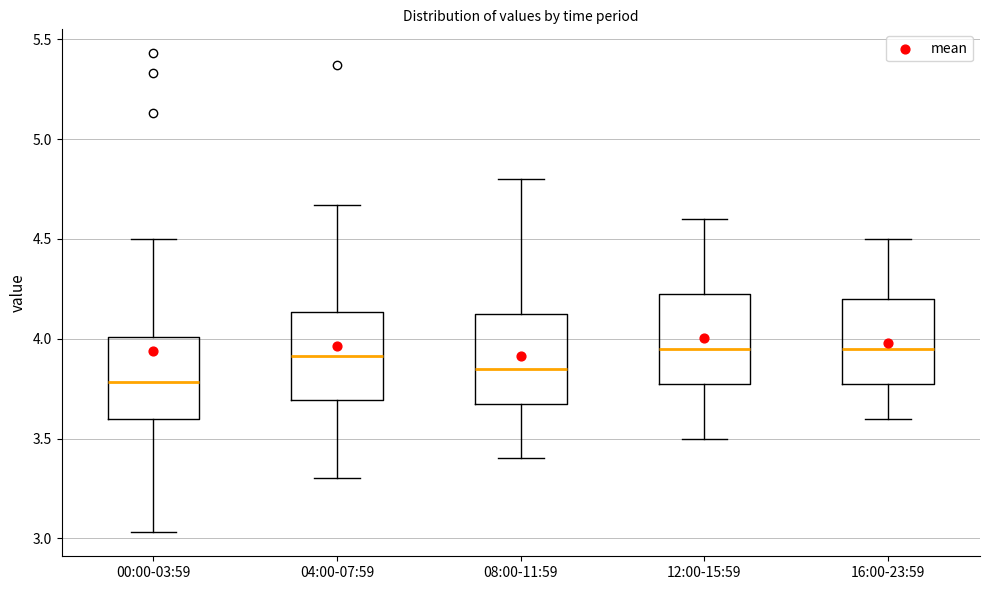

Where does the lower whisker of the box for 08:00-11:59 end on the y-axis? The values are not printed on the chart, so give them approximately, as read against the axis.

3.40